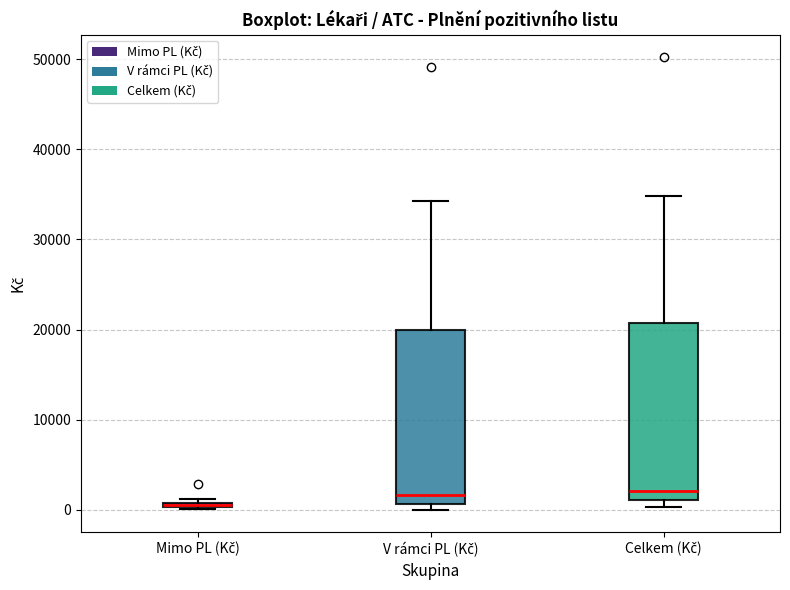

Where is the lower edge of the box for V rámci PL (Kč) on the y-axis? The values are not printed on the chart, so give them approximately, as read against the axis.

1000